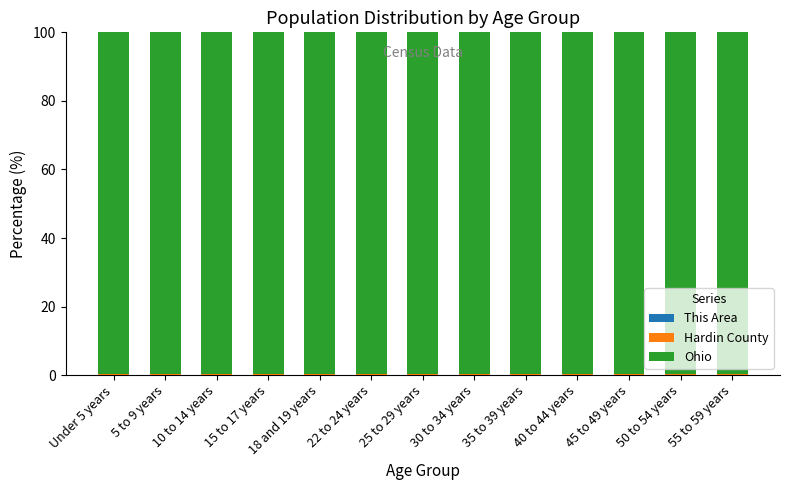

Count the number of data series in this chart.

3